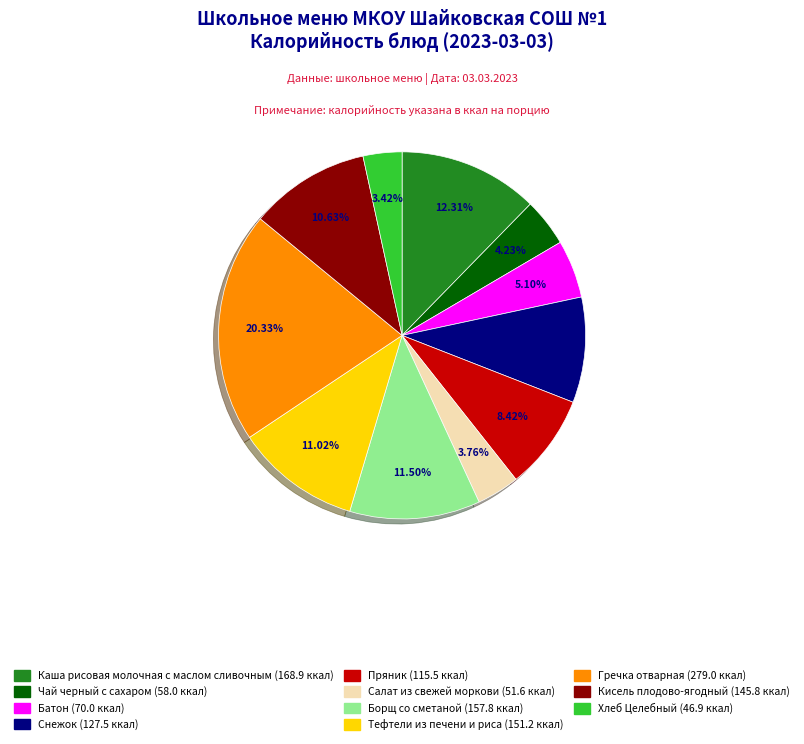

What is the largest slice in the pie chart?

Гречка отварная